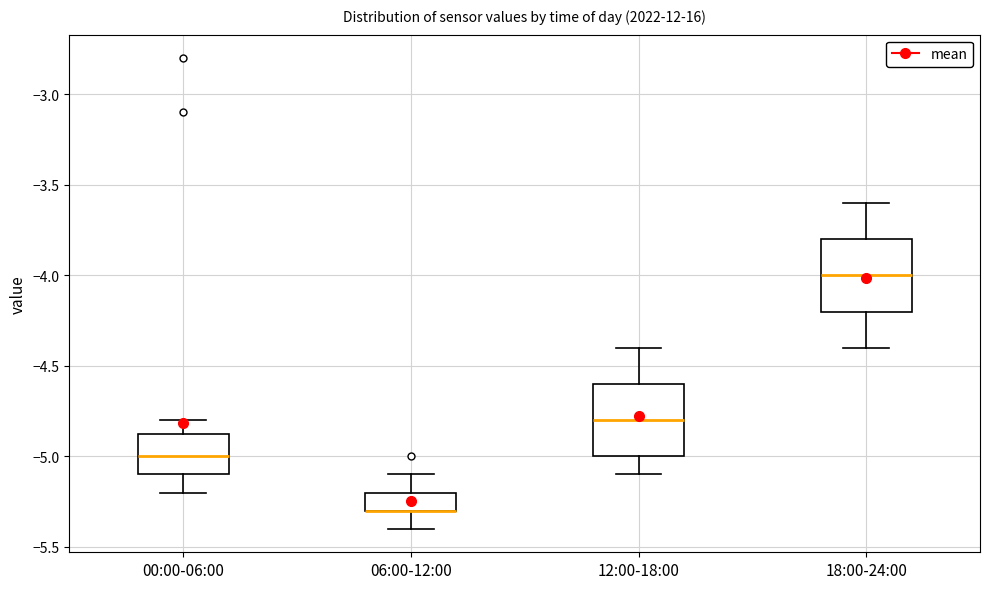

Where is the upper edge of the box for 18:00-24:00 on the y-axis? The values are not printed on the chart, so give them approximately, as read against the axis.

-3.80